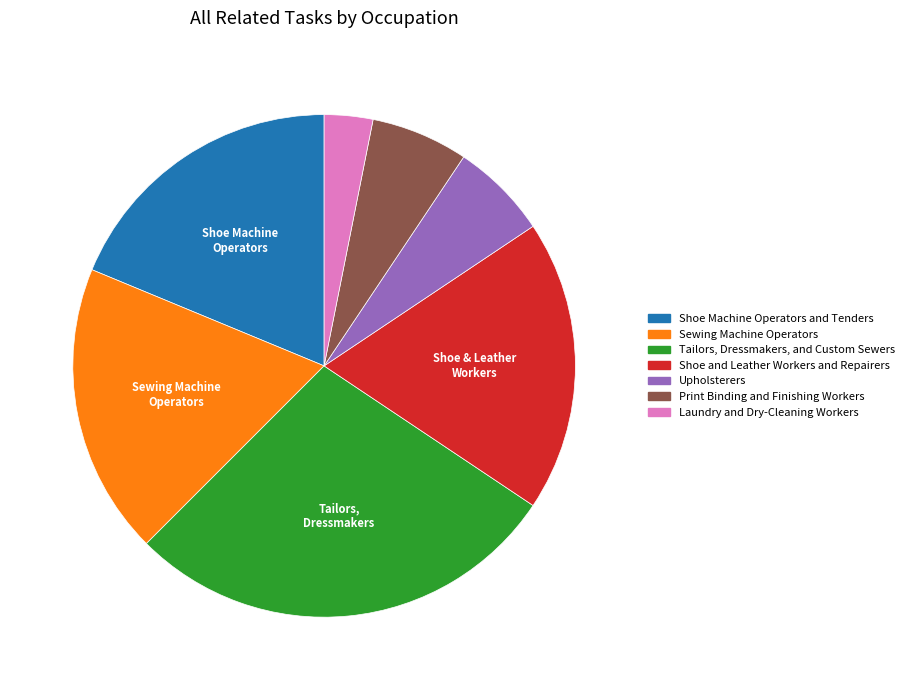

Is the sum of Shoe and Leather Workers and Repairers and Sewing Machine Operators greater than half?

No